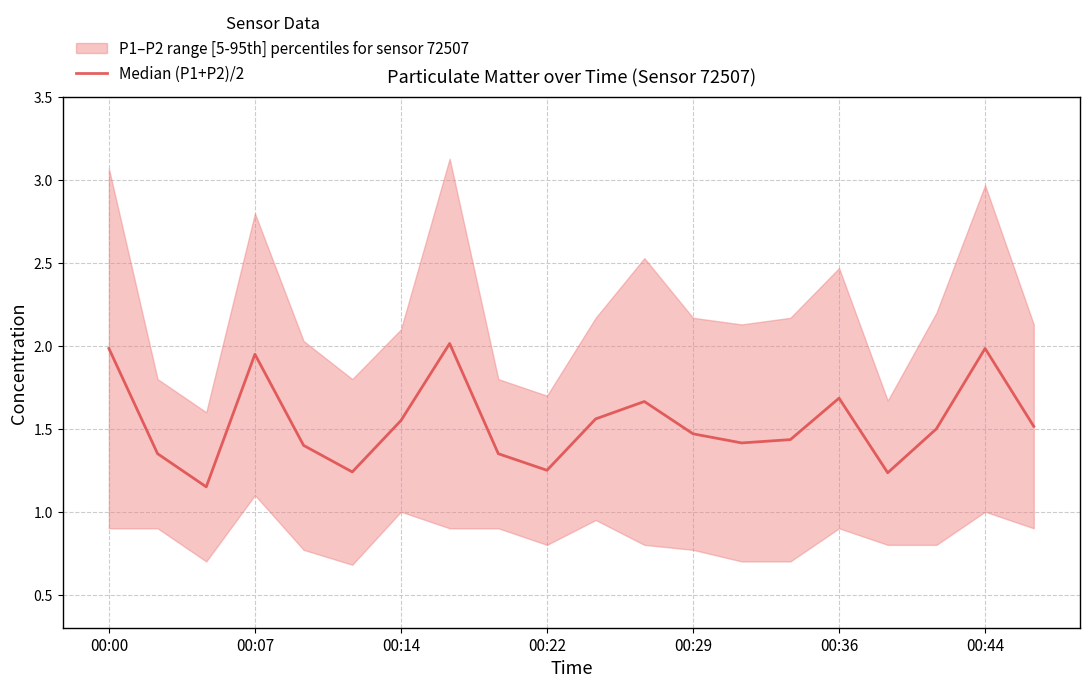

Which label corresponds to the largest value in the chart?

7